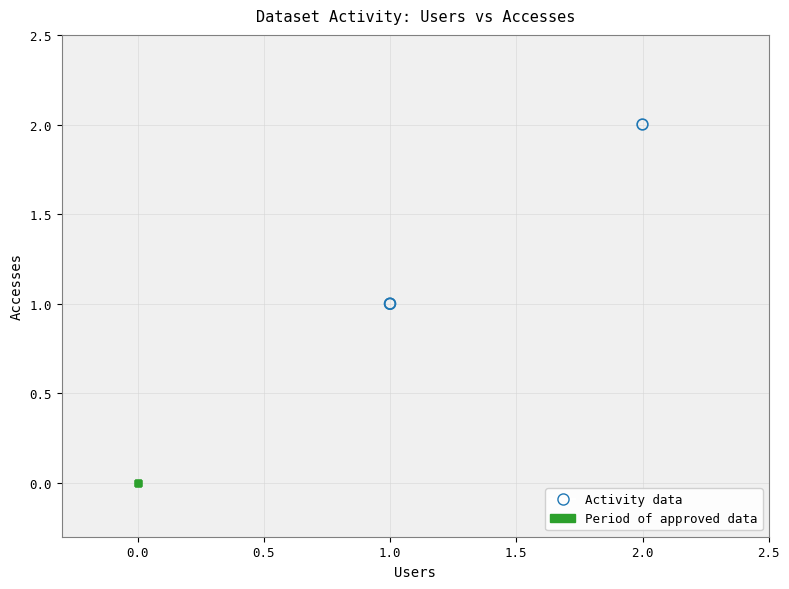

What are all the series names shown in the legend?

Activity data, Period of approved data